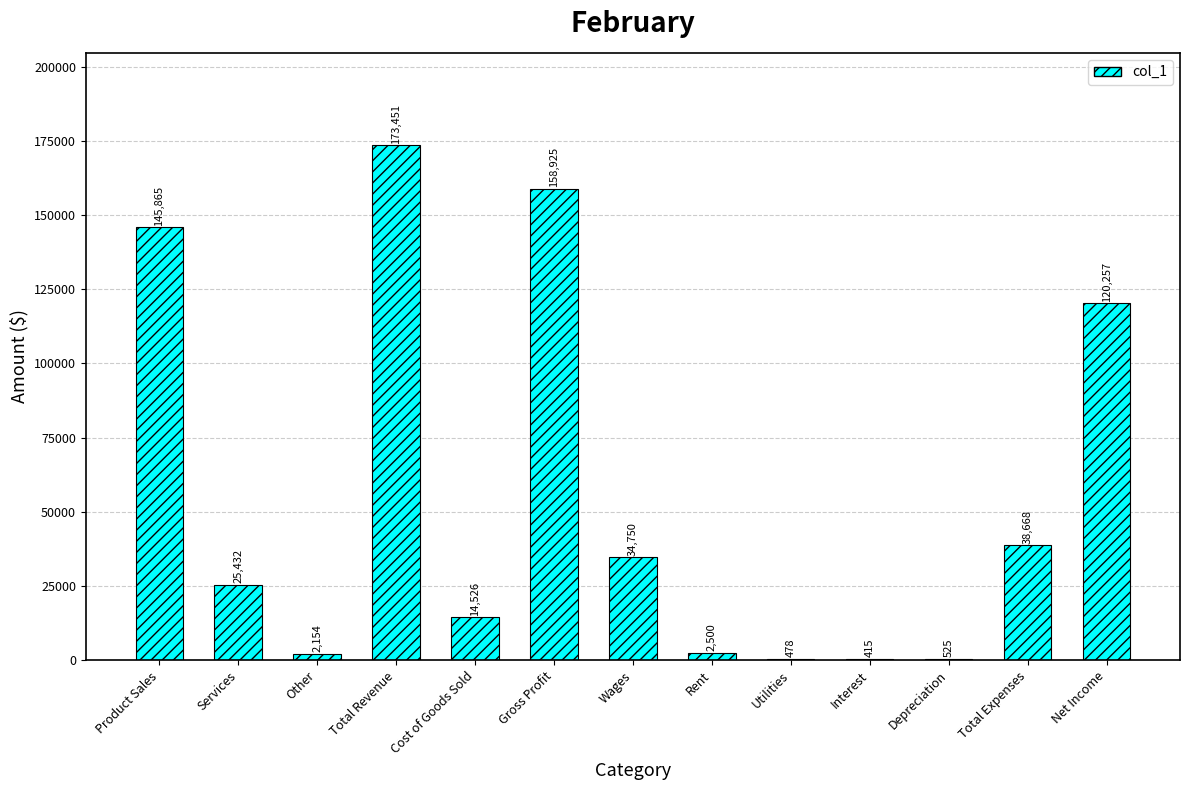

Which label corresponds to the largest value in the chart?

Total Revenue